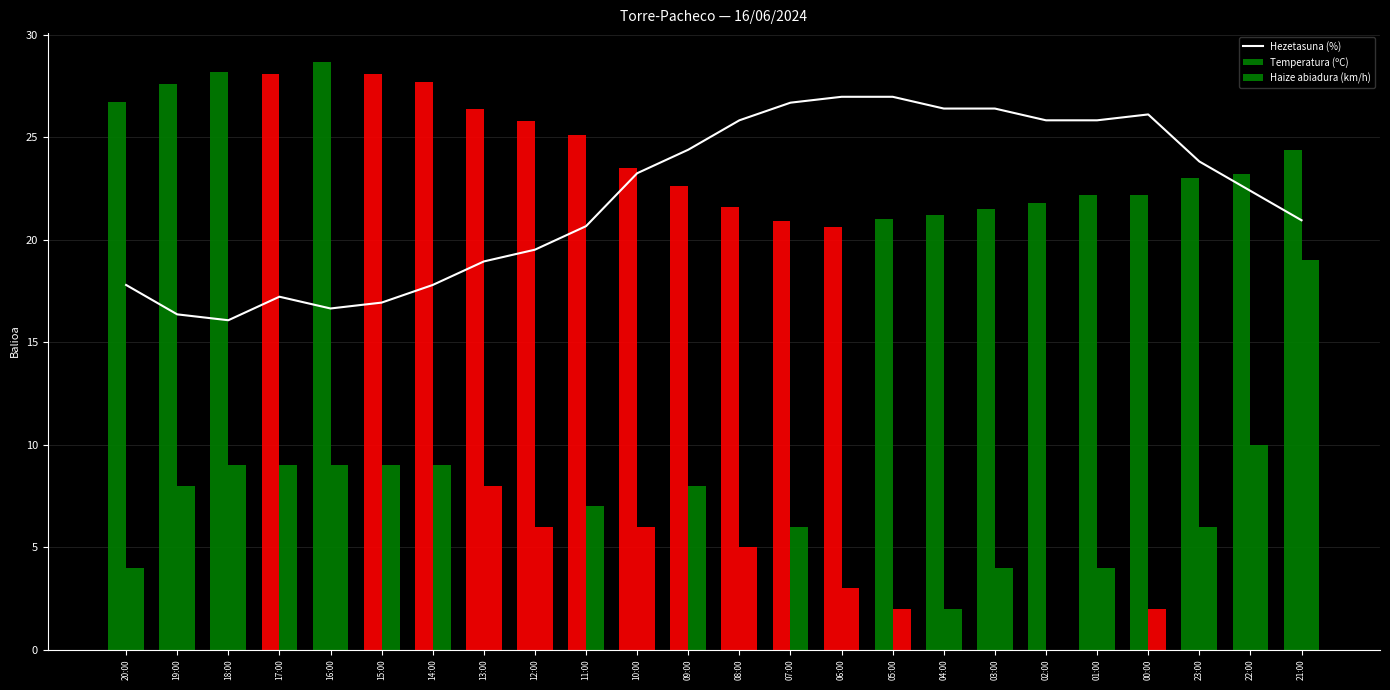

Is it true that Hezetasuna (%) equals 24.1 at 19:00?

False